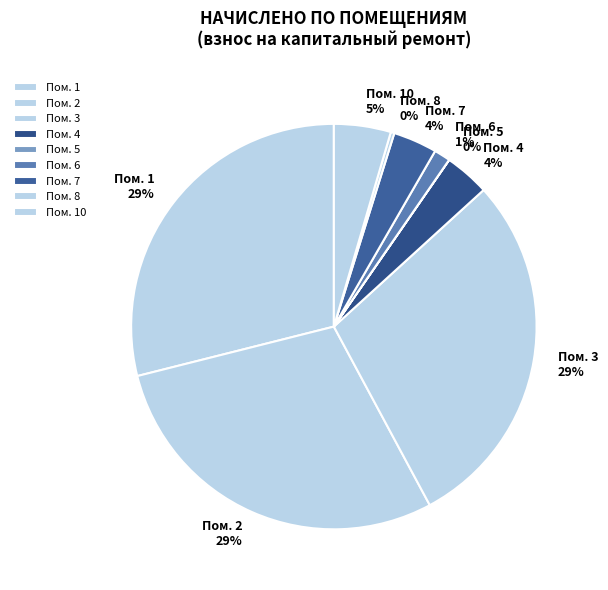

How many slices are in this pie chart?

9